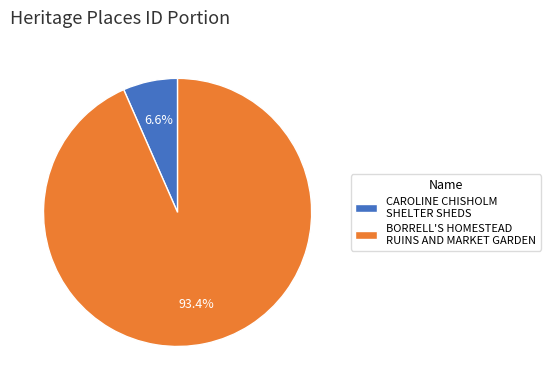

What portion of the pie excludes BORRELL'S HOMESTEAD RUINS AND MARKET GARDEN?

6.6%